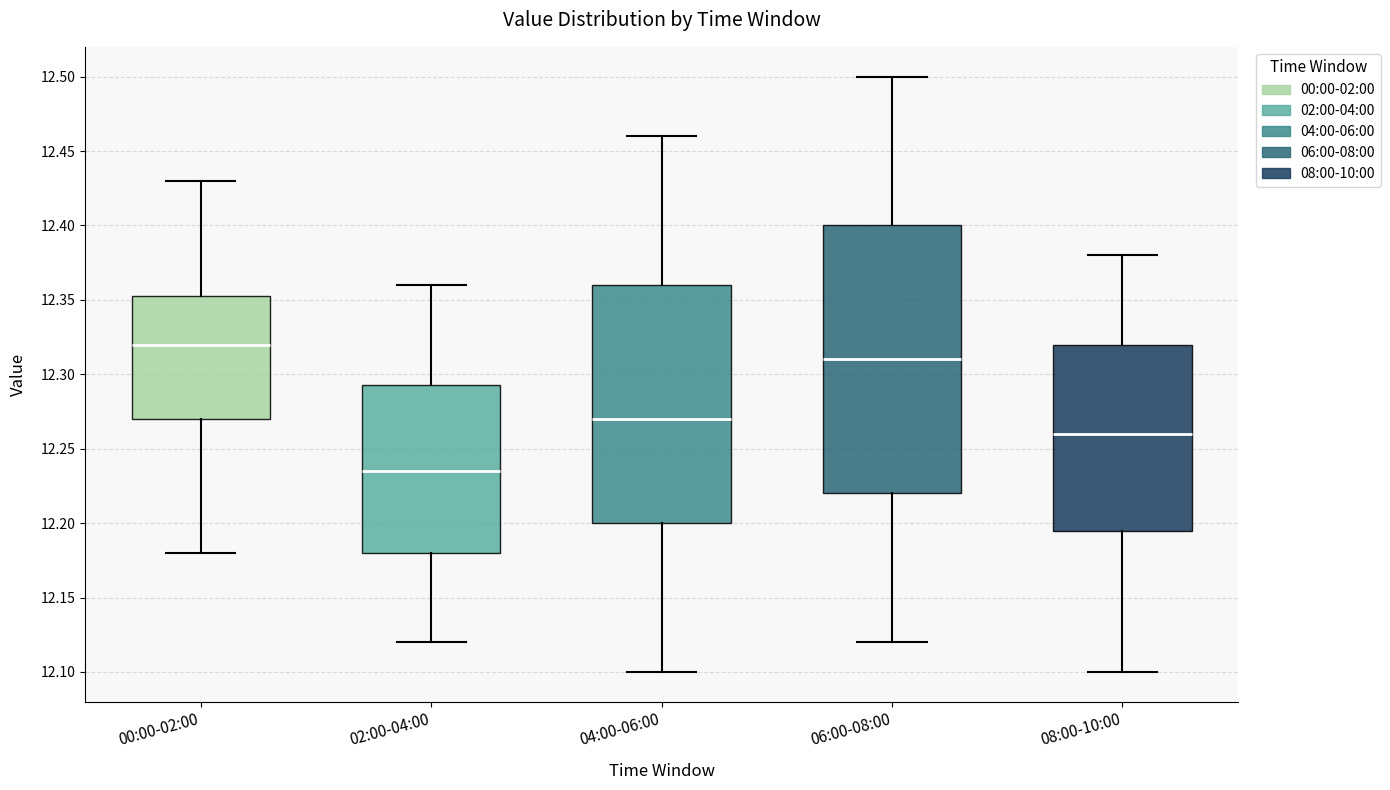

Reading left to right, read every box against the y-axis: the position of its median line, the range the box covers, and the ends of its whiskers. The values are not printed on the chart, so give them approximately, as read against the axis.

00:00-02:00: median 12.320, box 12.270 to 12.355, whiskers 12.180 to 12.430
02:00-04:00: median 12.235, box 12.180 to 12.295, whiskers 12.120 to 12.360
04:00-06:00: median 12.270, box 12.200 to 12.360, whiskers 12.100 to 12.460
06:00-08:00: median 12.310, box 12.220 to 12.400, whiskers 12.120 to 12.500
08:00-10:00: median 12.260, box 12.195 to 12.320, whiskers 12.100 to 12.380